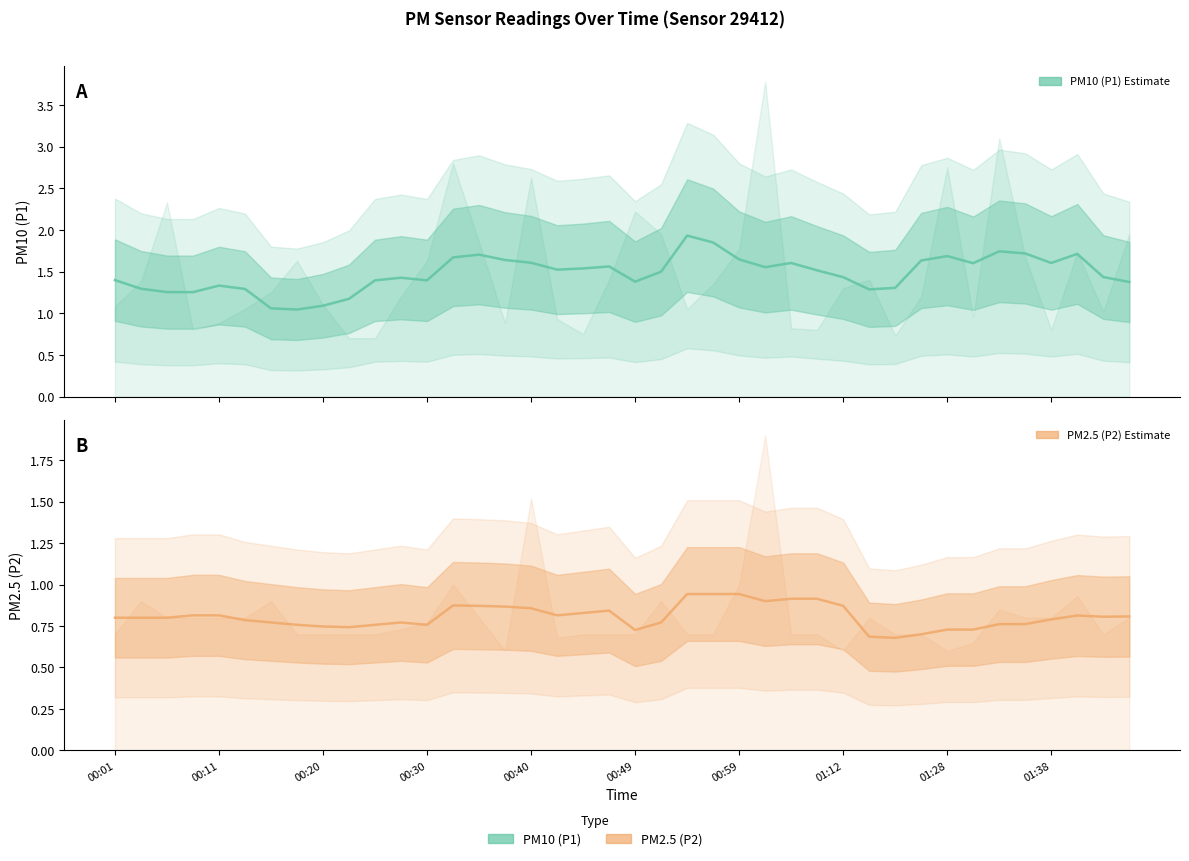

True or false: PM10 (P1) – Estimate has a value of 1.9 at 00:49.

False